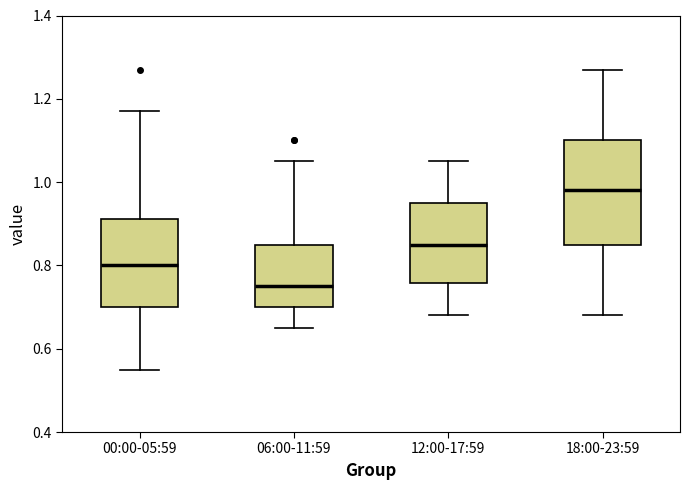

Reading left to right, read every box against the y-axis: the position of its median line, the range the box covers, and the ends of its whiskers. The values are not printed on the chart, so give them approximately, as read against the axis.

00:00-05:59: median 0.80, box 0.70 to 0.92, whiskers 0.56 to 1.18
06:00-11:59: median 0.76, box 0.70 to 0.86, whiskers 0.66 to 1.06
12:00-17:59: median 0.86, box 0.76 to 0.96, whiskers 0.68 to 1.06
18:00-23:59: median 0.98, box 0.86 to 1.10, whiskers 0.68 to 1.28